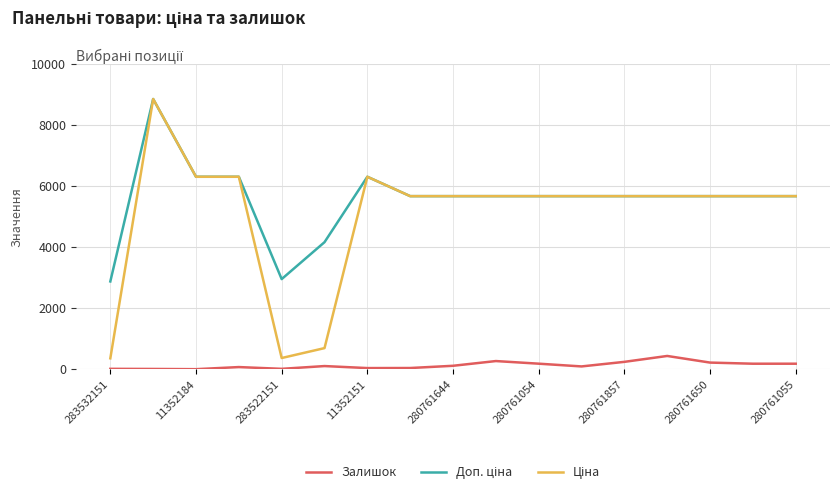

What is the highest value of the Залишок series?

437.0